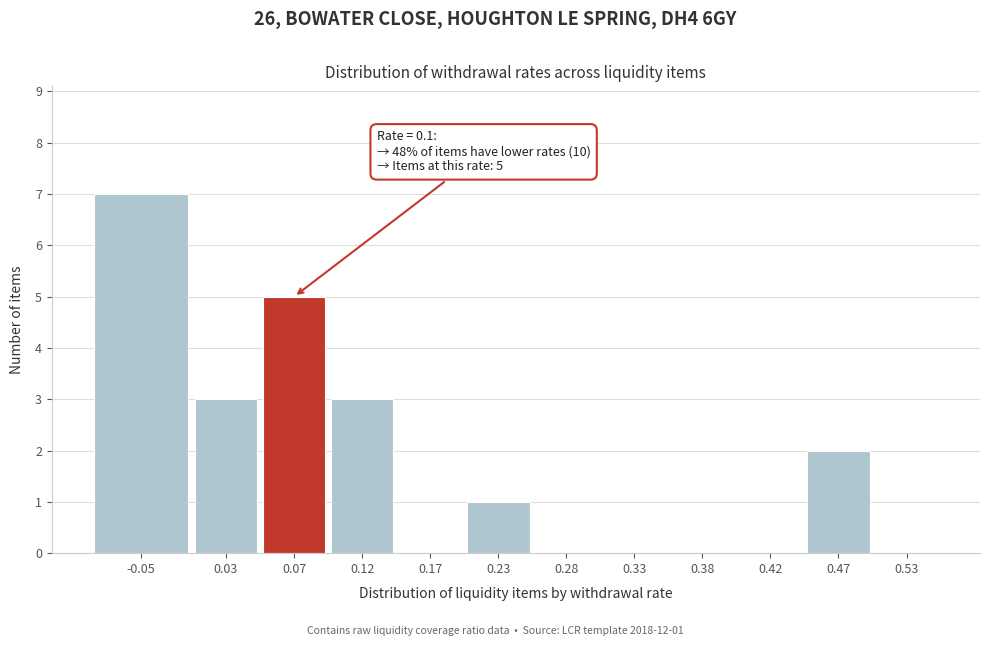

Reading right to left, what are all the values shown in this chart?

0.53=0	0.47=2	0.42=0	0.38=0	0.33=0	0.28=0	0.23=1	0.17=0	0.12=3	0.07=5	0.03=3	-0.05=7